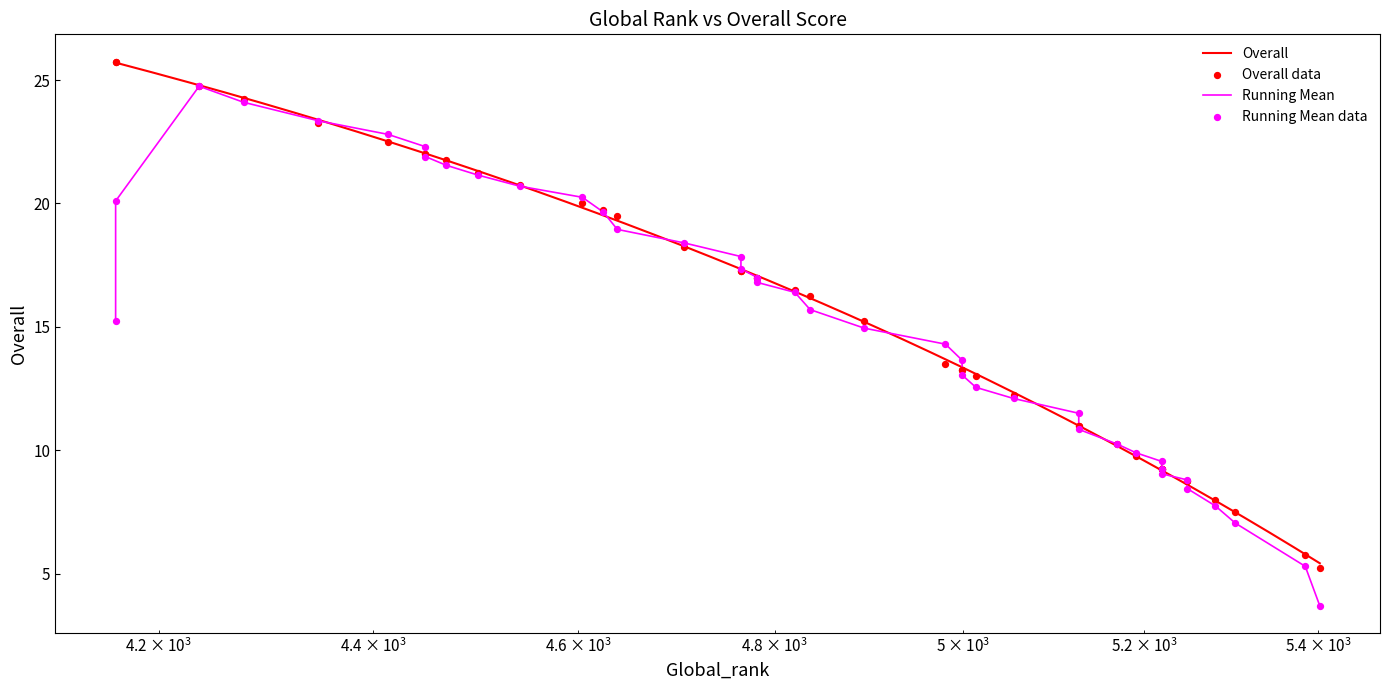

What is the lowest value of the Overall series?

5.4